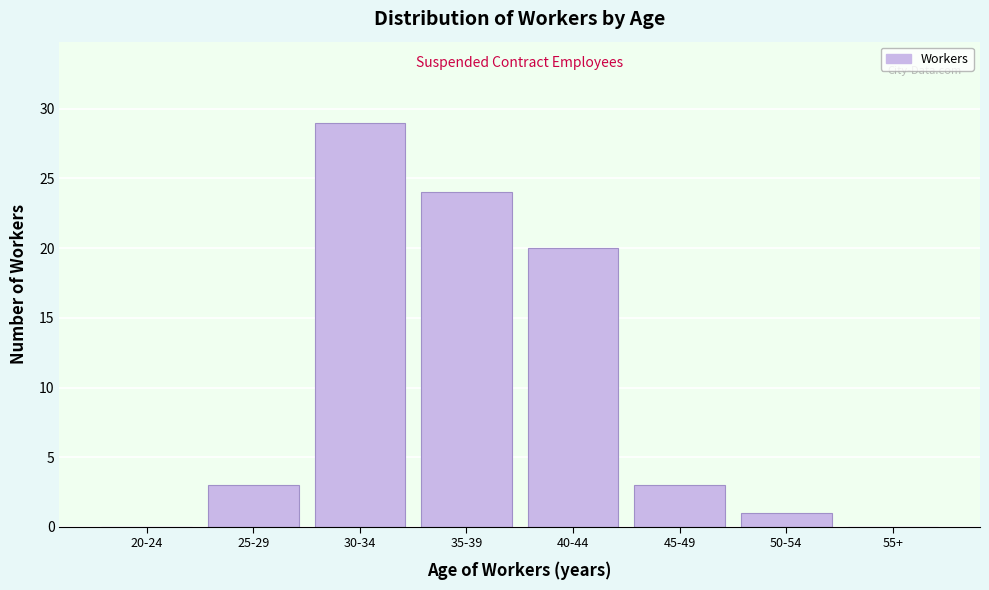

Reading right to left, list all the values displayed in this chart.

55+=0	50-54=1	45-49=3	40-44=20	35-39=24	30-34=29	25-29=3	20-24=0